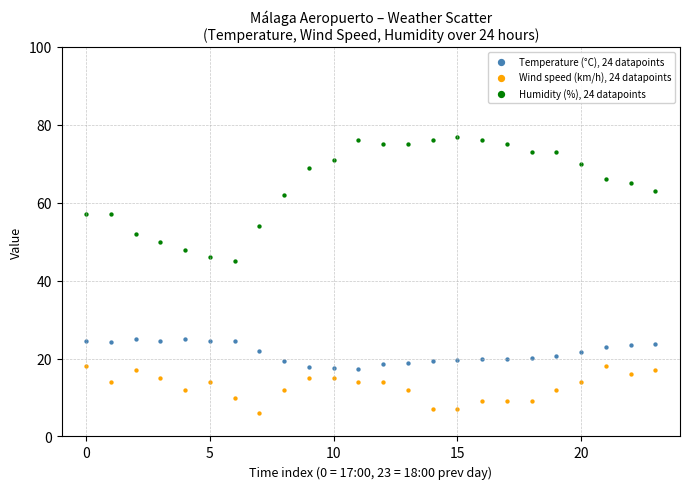

Across all data points, what is the range of Y values (max minus min)?

71.0